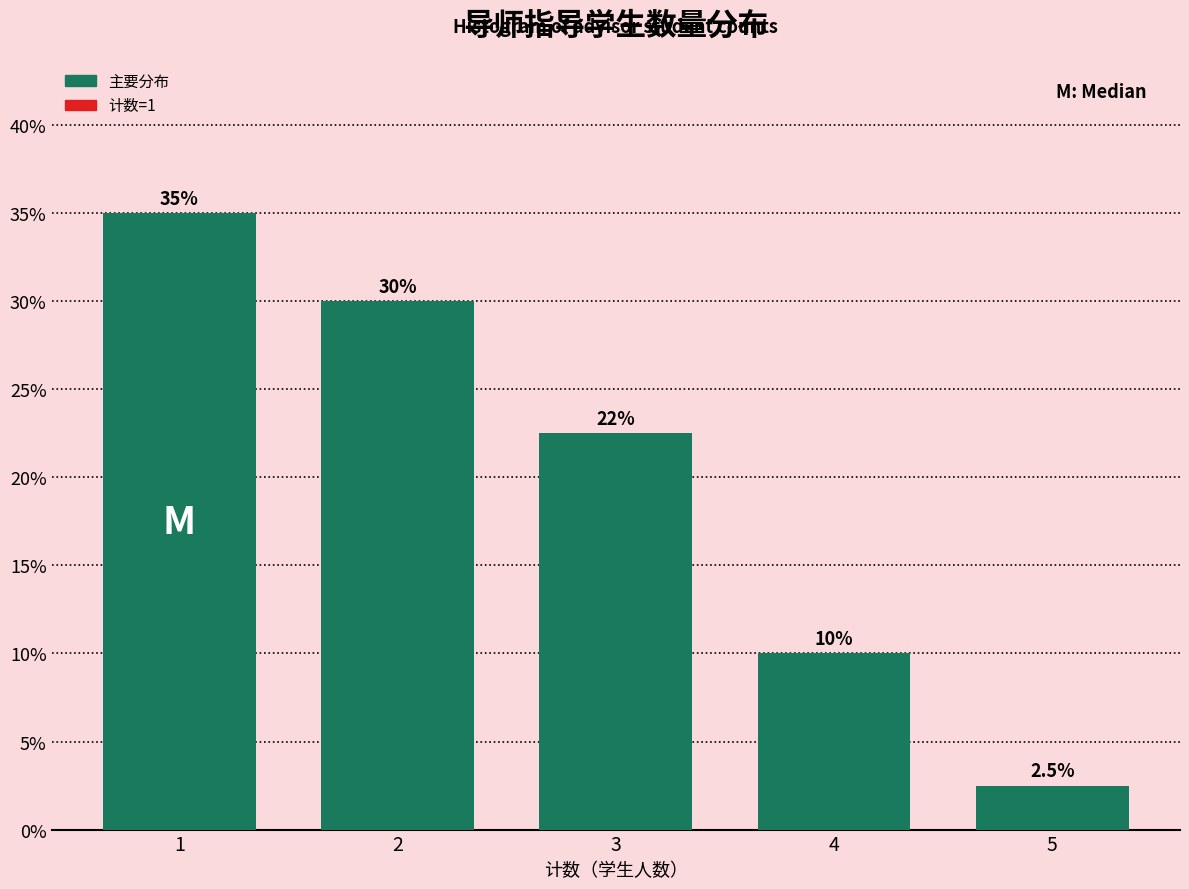

Reading left to right, what are all the values shown in this chart?

35.0	30.0	22.5	10.0	2.5